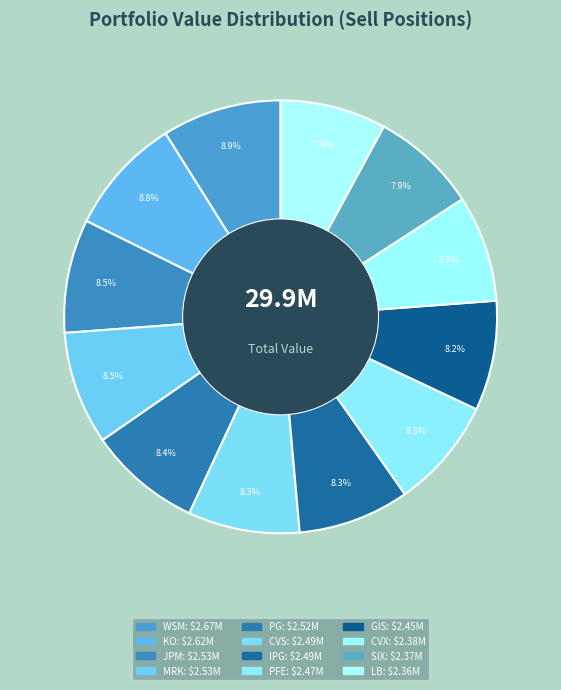

What is the smallest slice in the pie chart?

LB